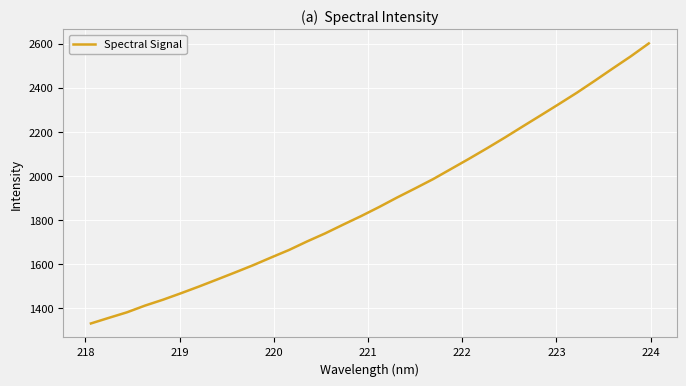

What is the smallest value displayed?

1331.1